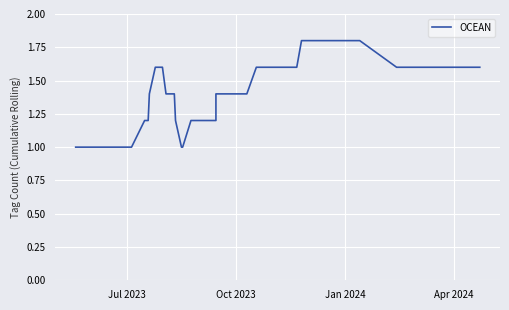

Reading right to left, what are all the values shown in this chart?

1.6	1.6	1.6	1.6	1.8	1.8	1.6	1.6	1.6	1.6	1.4	1.4	1.4	1.4	1.2	1.2	1.2	1.2	1.2	1.2	1.0	1.0	1.0	1.2	1.4	1.4	1.6	1.6	1.4	1.2	1.2	1.0	1.0	1.0	1.0	1.0	1.0	1.0	1.0	1.0